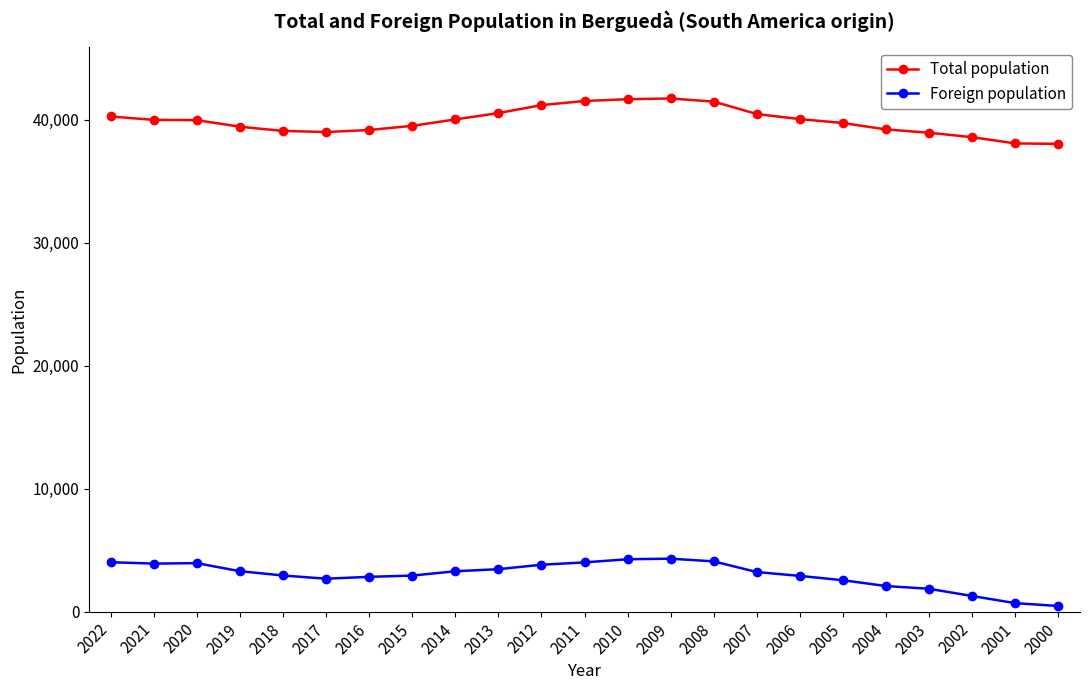

What are all the series names shown in the legend?

Total population, Foreign population